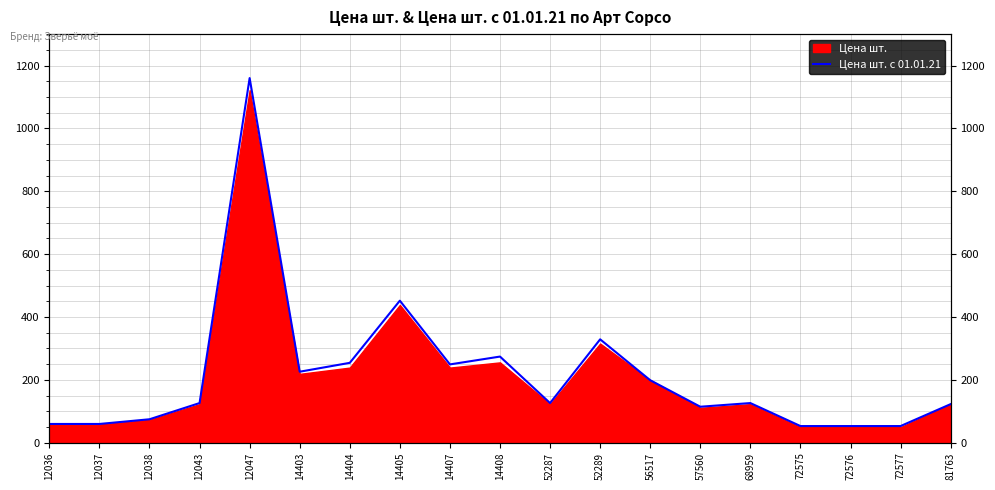

Reading left to right, list all the values displayed in this chart.

12036=59.8	12037=59.8	12038=74.8	12043=126.3	12047=1160.1	14403=226.0	14404=254.3	14405=452.1	14407=249.3	14408=274.2	52287=126.3	52289=329.1	56517=199.0	57560=114.7	68959=126.3	72575=53.2	72576=53.2	72577=53.2	81763=123.0